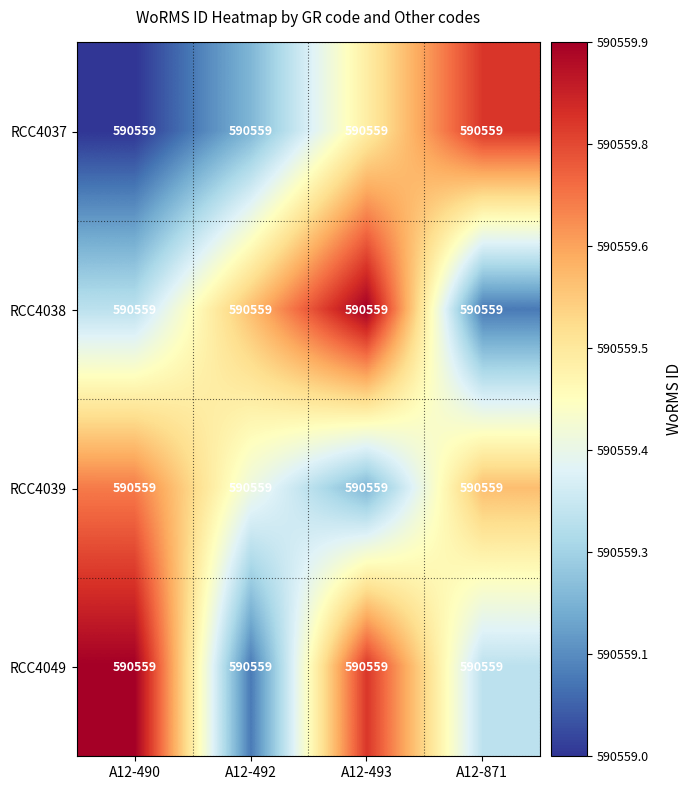

Reading left to right, transcribe all the data shown in this chart.

RCC4037: A12-490=590559.0	A12-492=590559.0	A12-493=590559.0	A12-871=590559.0
RCC4038: A12-490=590559.0	A12-492=590559.0	A12-493=590559.0	A12-871=590559.0
RCC4039: A12-490=590559.0	A12-492=590559.0	A12-493=590559.0	A12-871=590559.0
RCC4049: A12-490=590559.0	A12-492=590559.0	A12-493=590559.0	A12-871=590559.0